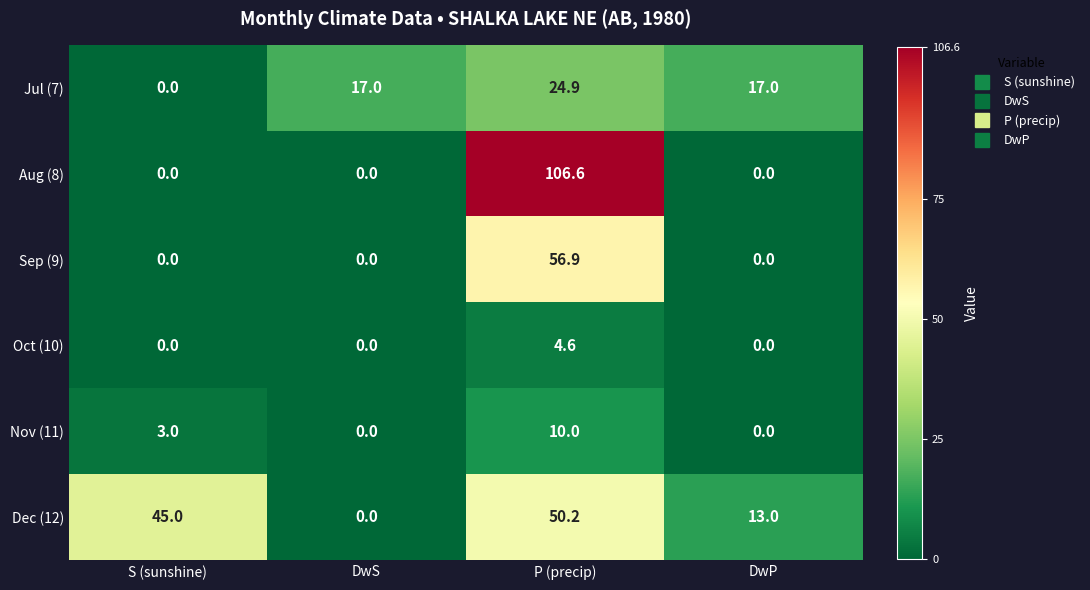

Which series has the largest total across all categories?

Dec (12)